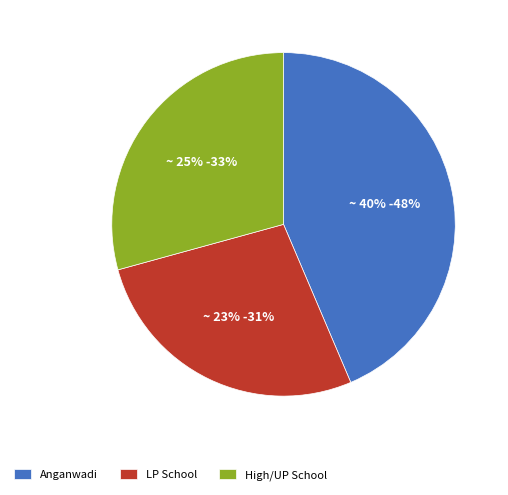

Which slice is the smallest?

Team 1 - High/UP School